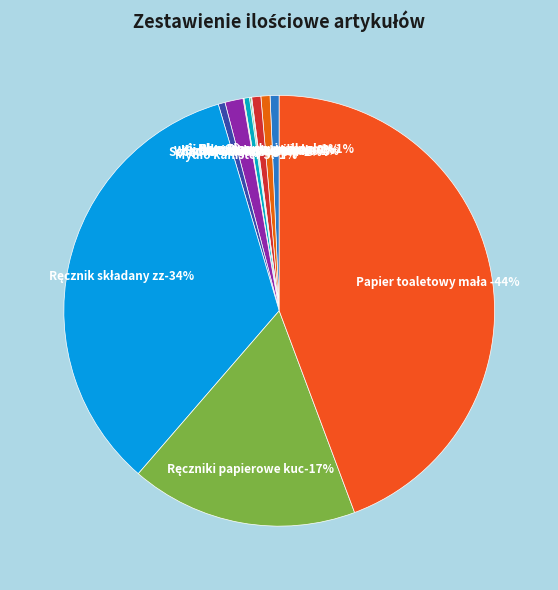

Rank the categories by value from lowest to highest.

Kij drewniany z gwintem, Wiadro Vileda do mopa, Kij teleskopowy Vileda, Szczotka 30 cm, Mydło kanister 5l, Płyn Floor uniwersalny, Płyn Ajax do podłogi, Ścierki do mycia podłogi, Szczotki do sedesu białe, Ręczniki papierowe kuchenne, Ręcznik składany zz, Papier toaletowy mała rolka